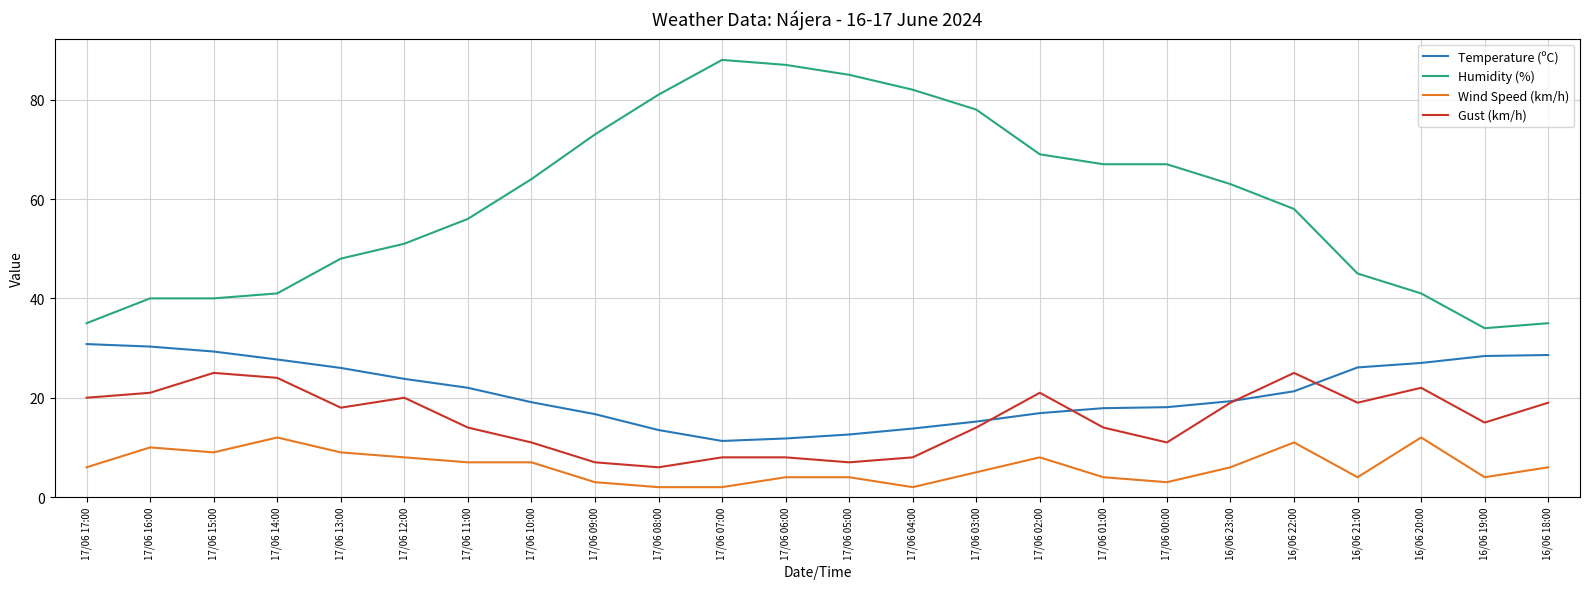

Rank the series by their maximum value, from highest to lowest.

Humidity (%), Temperature (ºC), Gust (km/h), Wind Speed (km/h)